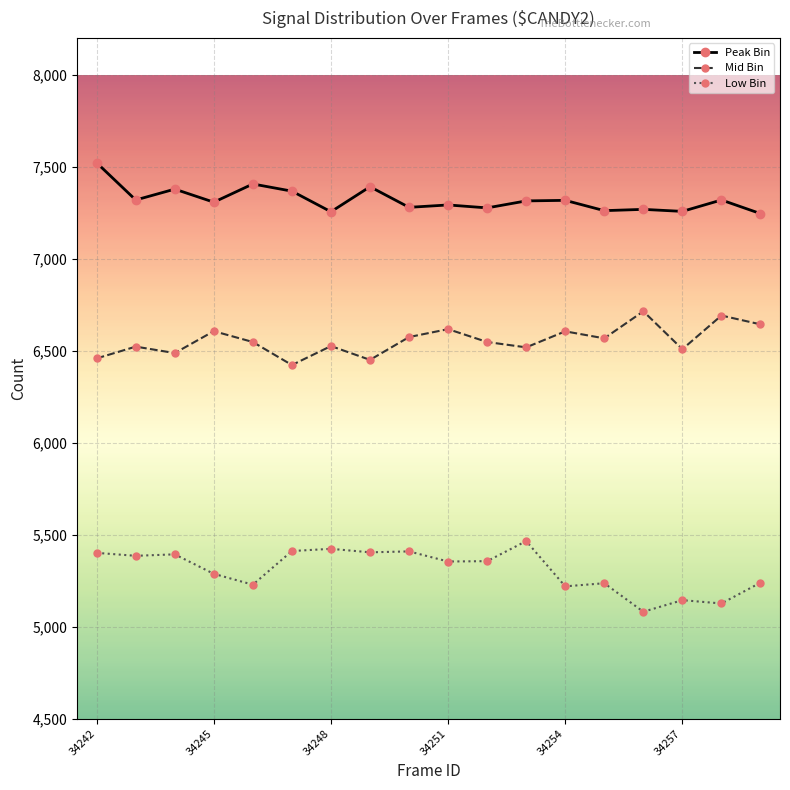

Is this an area chart (filled region under the line)?

No